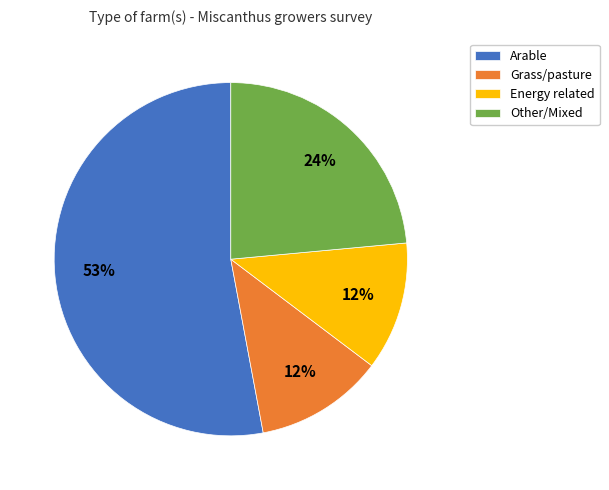

Combined, do Grass/pasture and Energy related account for over 50%?

No